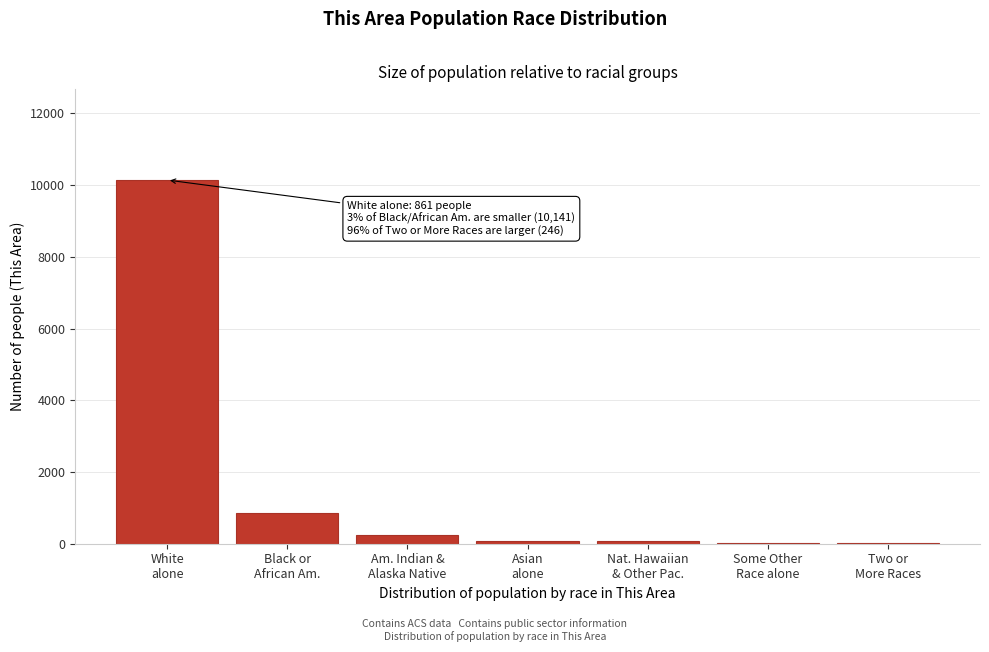

What is the maximum value shown in the chart?

10141